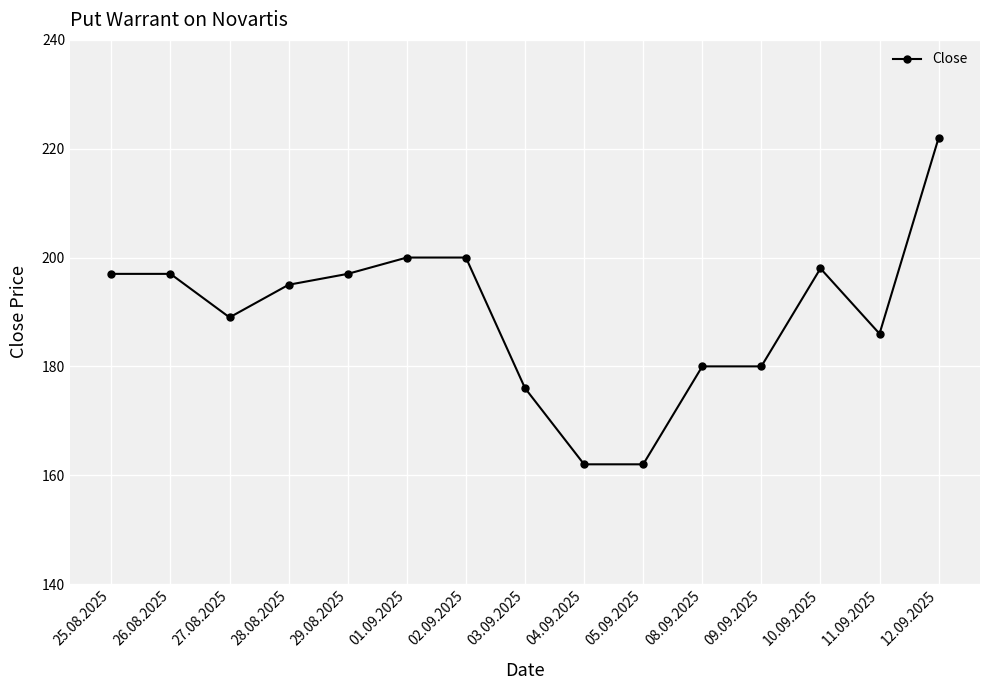

What is the ratio of the value at 28.08.2025 to the value at 12.09.2025?

0.9